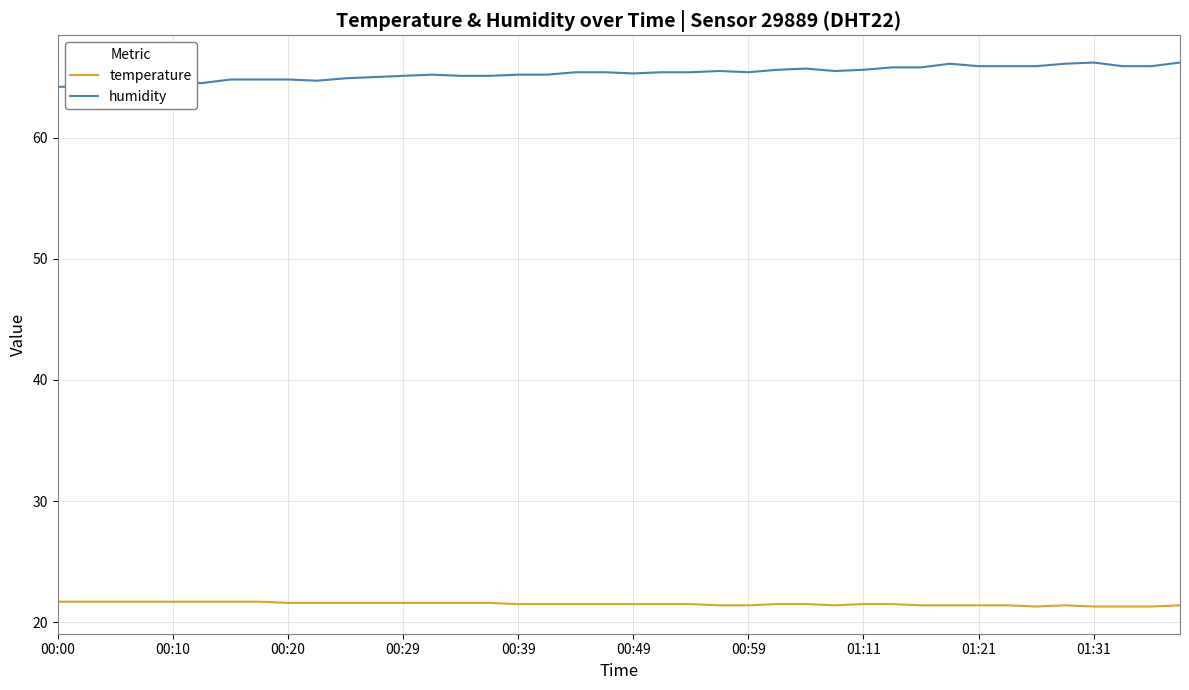

What is the maximum value for temperature?

21.7